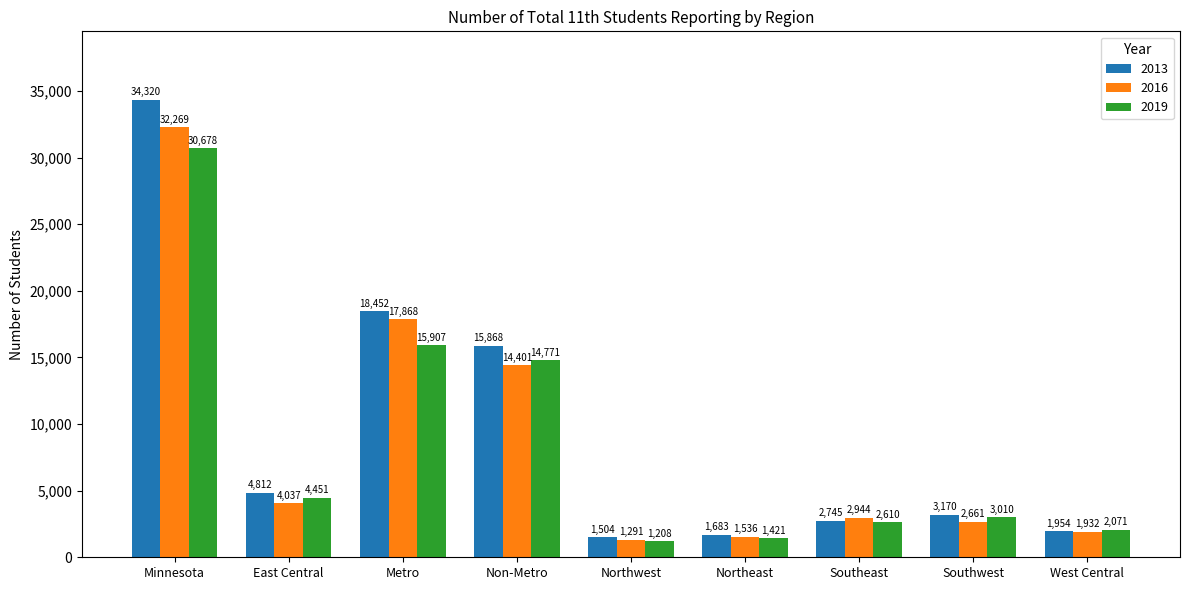

What position from the right is Southwest?

2